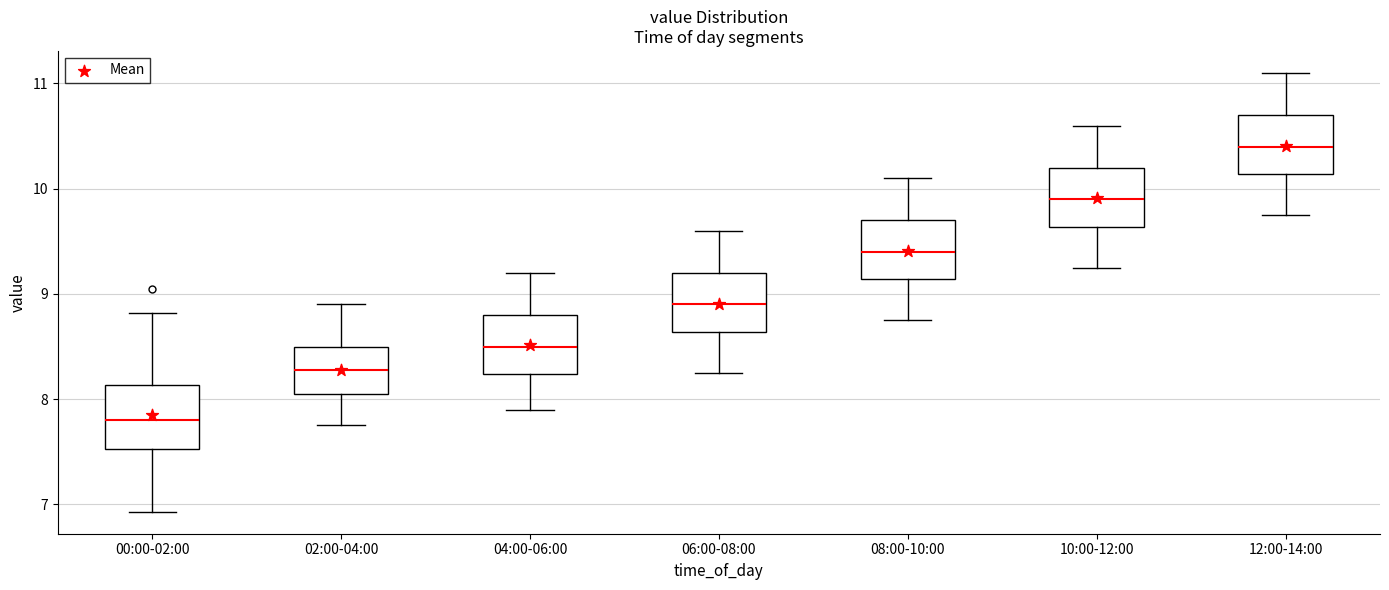

Which box has the highest median line?

12:00-14:00